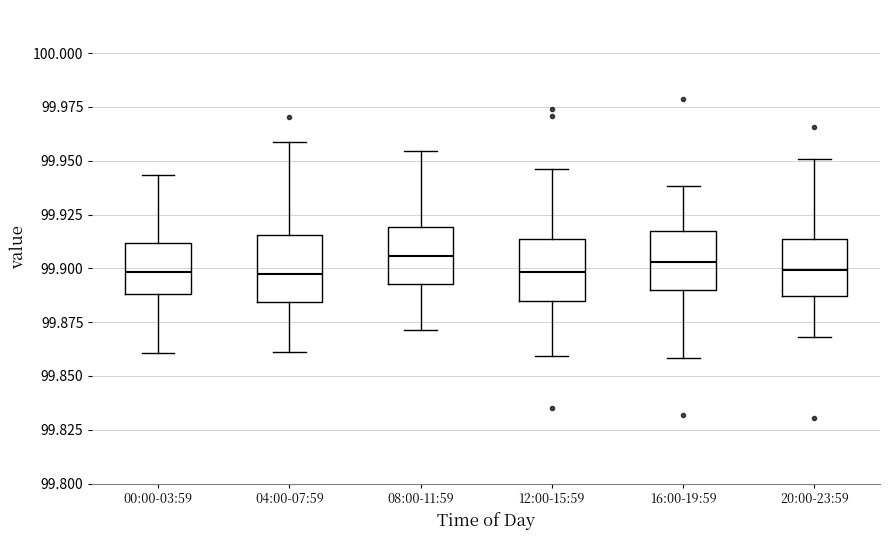

Where is the upper edge of the box for 08:00-11:59 on the y-axis? The values are not printed on the chart, so give them approximately, as read against the axis.

99.920